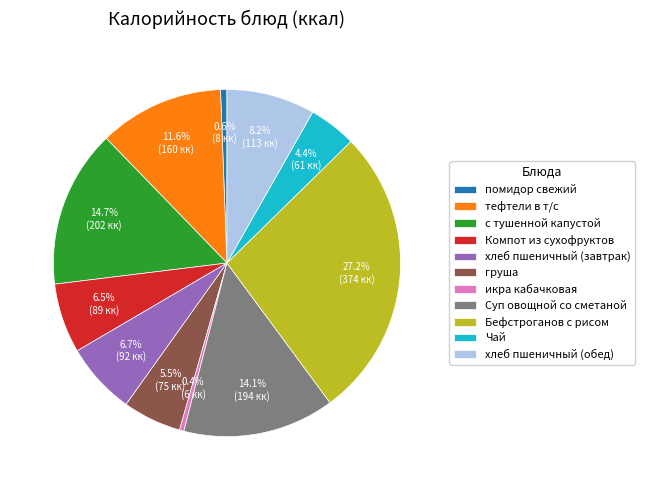

Does any single category account for the majority?

No